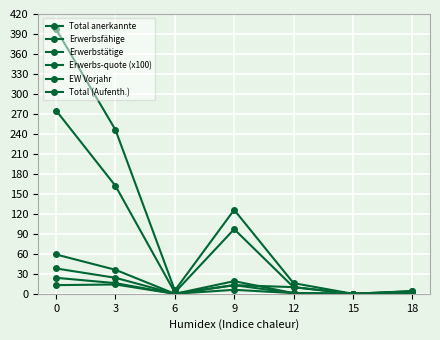

Is this an area chart (filled region under the line)?

No